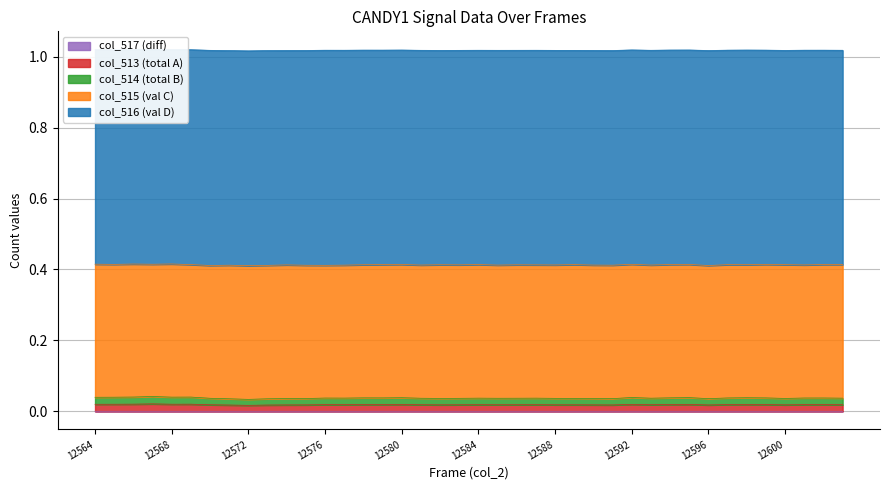

Between 12566 and 12592, which is larger?

12566